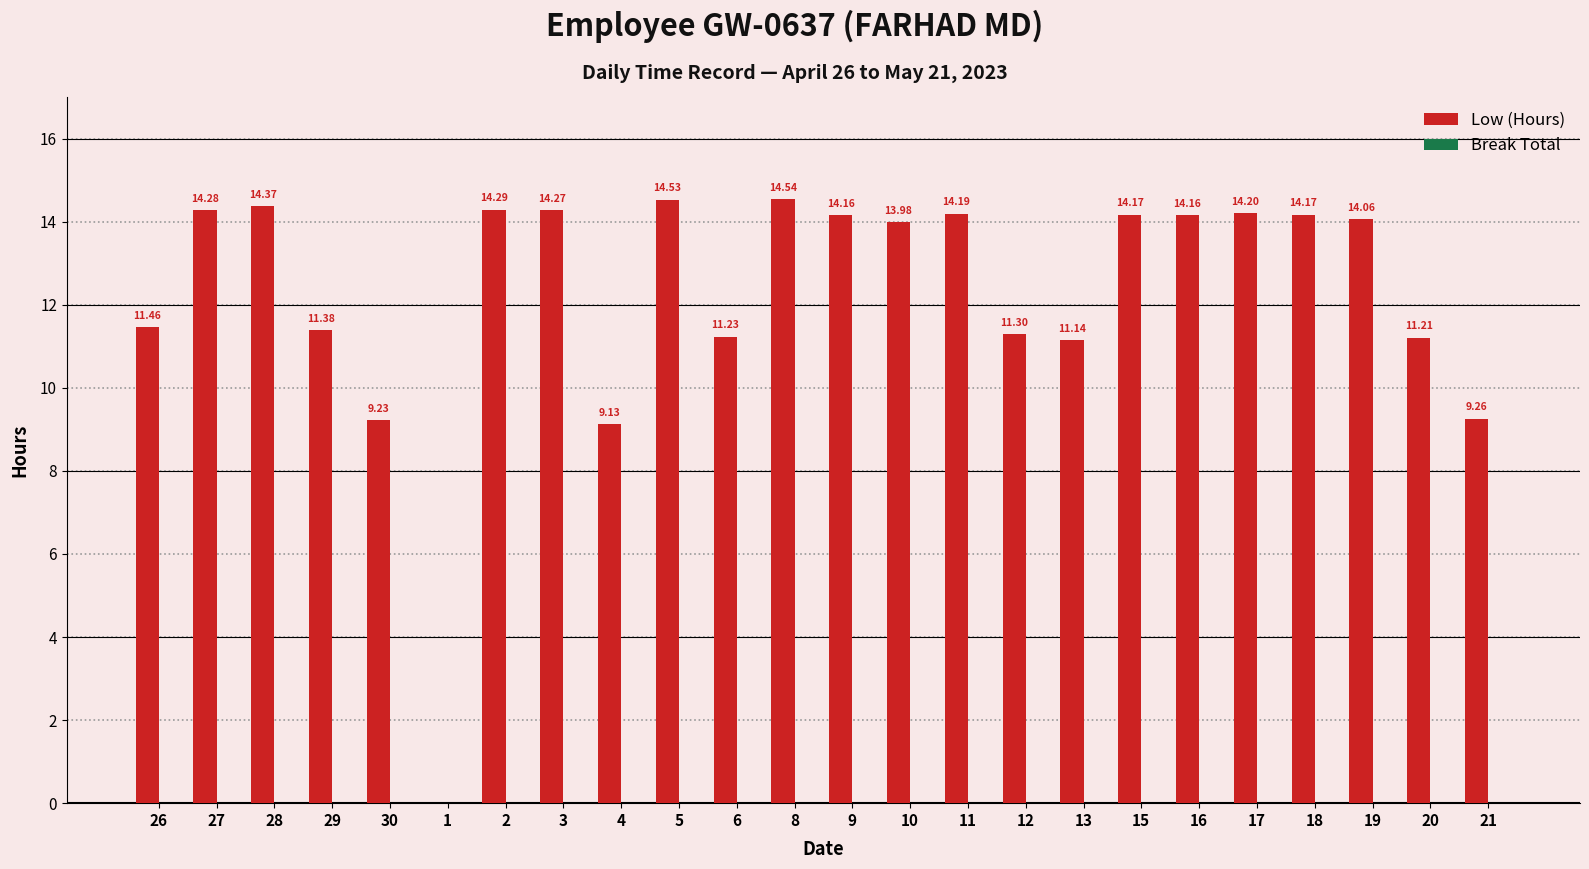

Approximately how many times larger is the value at 30 compared to 27?

0.6